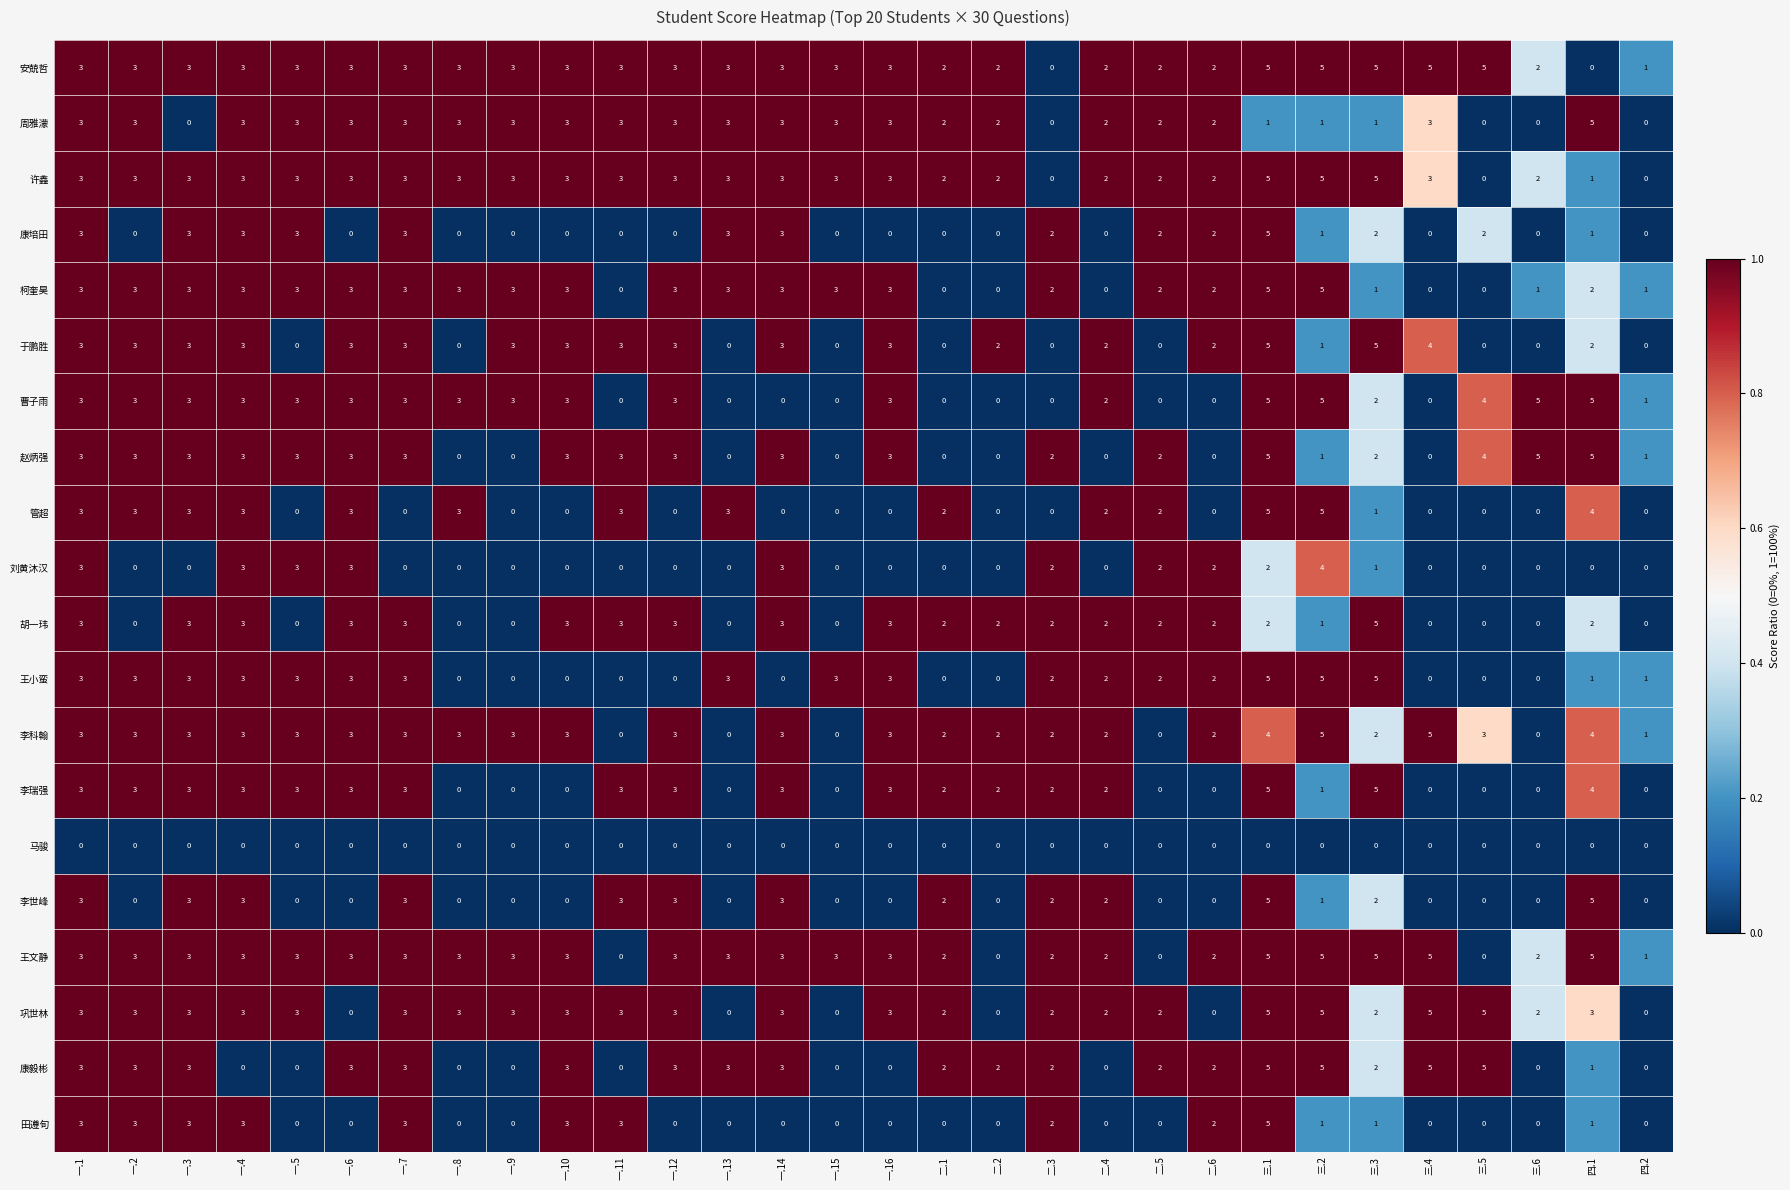

What is the total value across all series at 一.15?

18